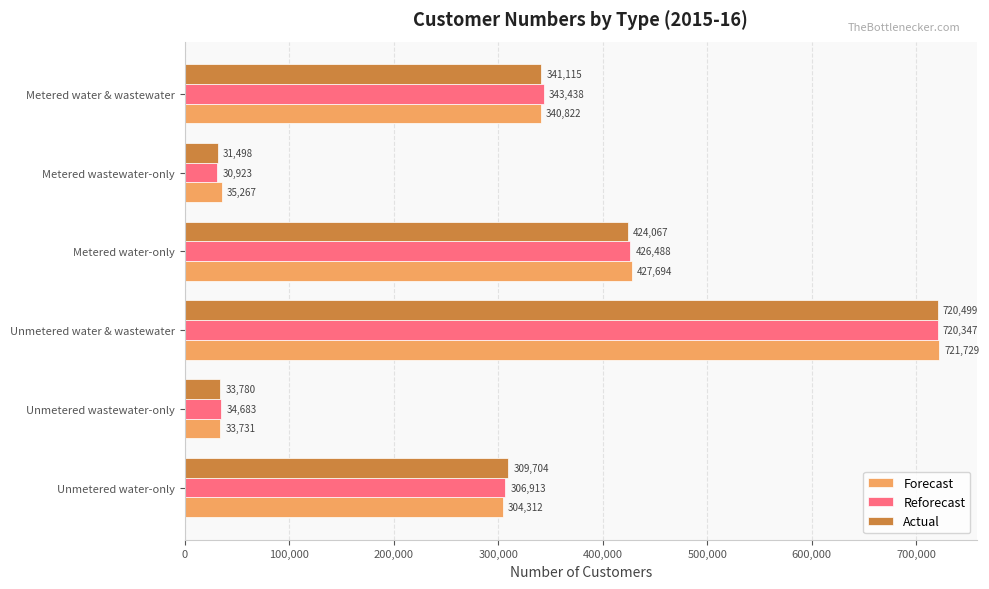

How many categories are shown in the chart?

6